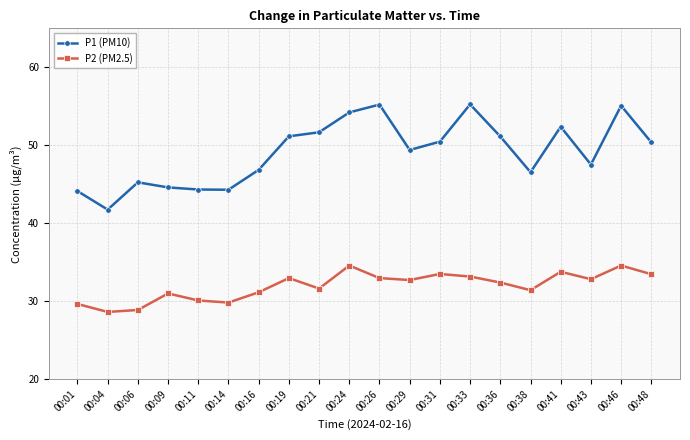

True or false: P1 (PM10) and P2 (PM2.5) cross at least once.

False